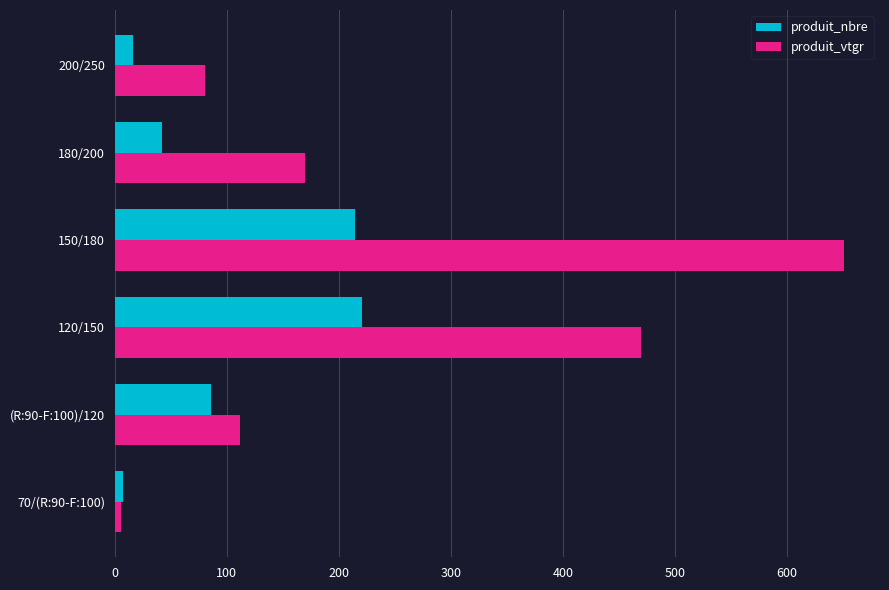

What is the sum of all produit_nbre values?

586.0